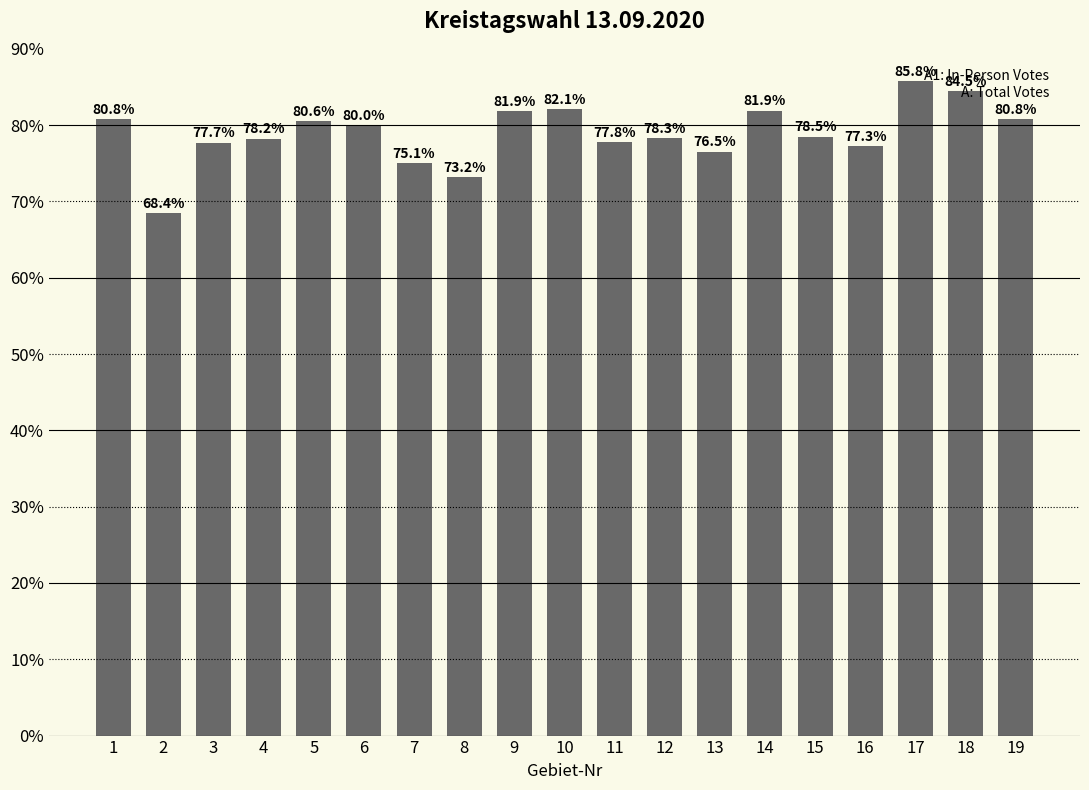

What is the value of the 14th bar from the left?

81.9